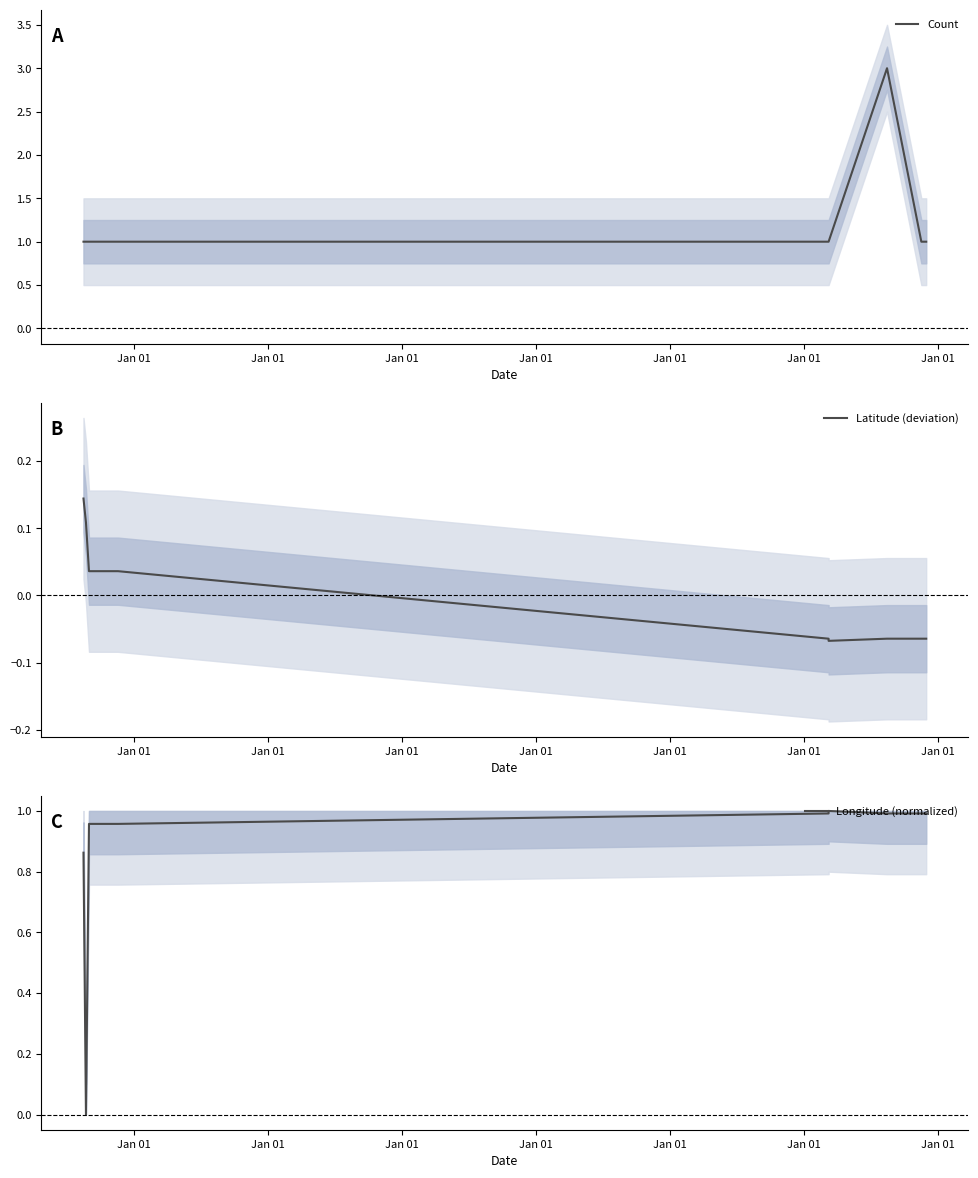

Where is the first local minimum for Latitude (deviation)?

Jan 01